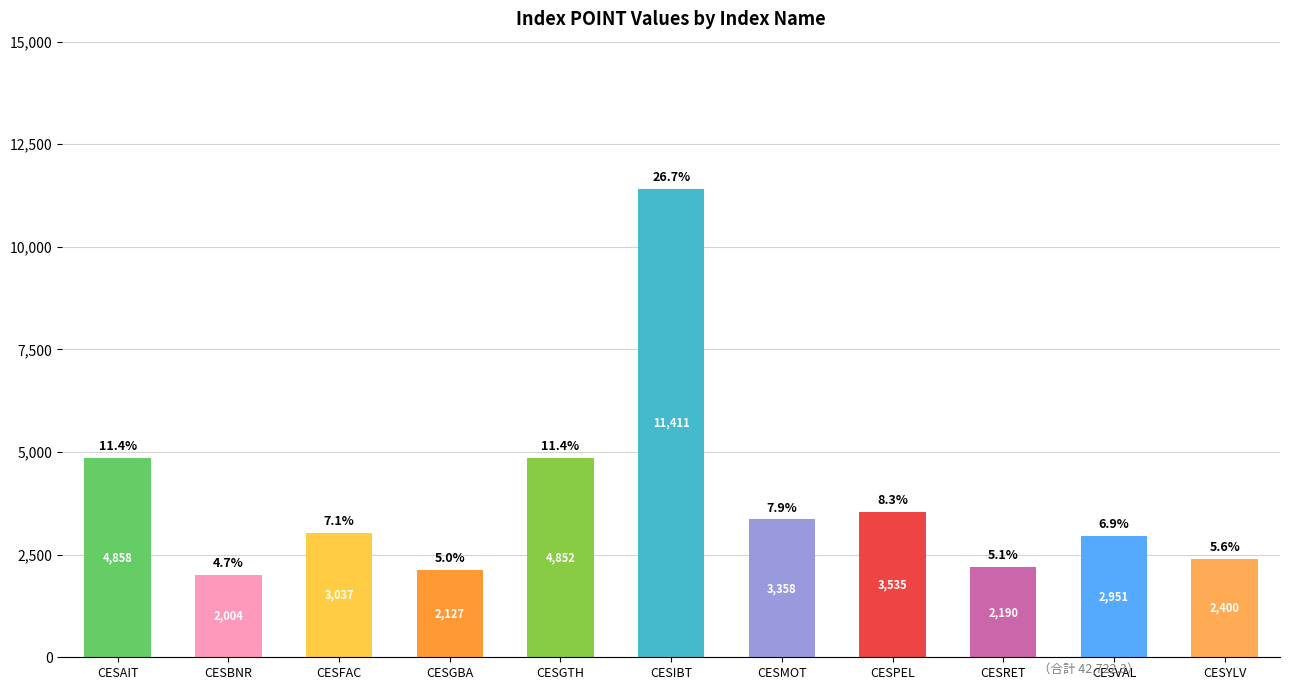

Rank the categories by value from highest to lowest.

CESIBT, CESAIT, CESGTH, CESPEL, CESMOT, CESFAC, CESVAL, CESYLV, CESRET, CESGBA, CESBNR